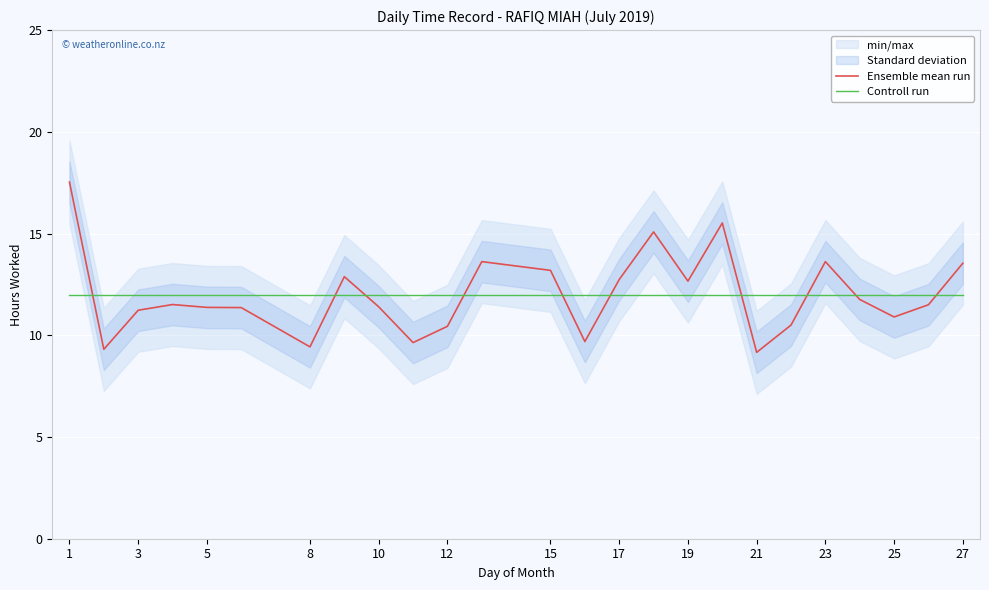

True or false: Controll run and Ensemble mean run cross at least once.

True